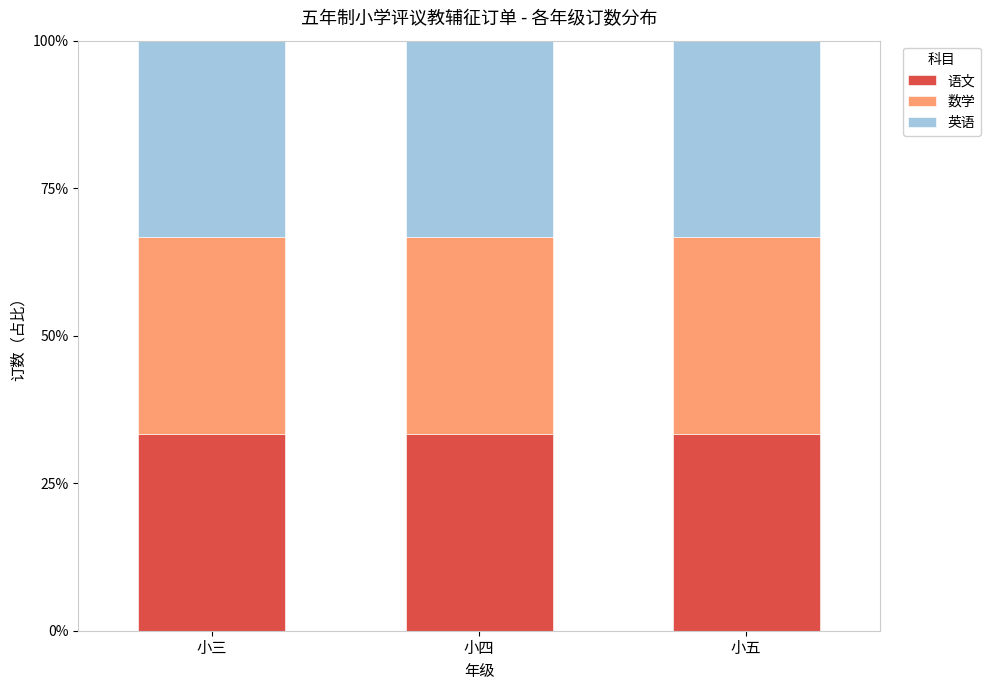

At which category is the sum across all series the highest?

小三